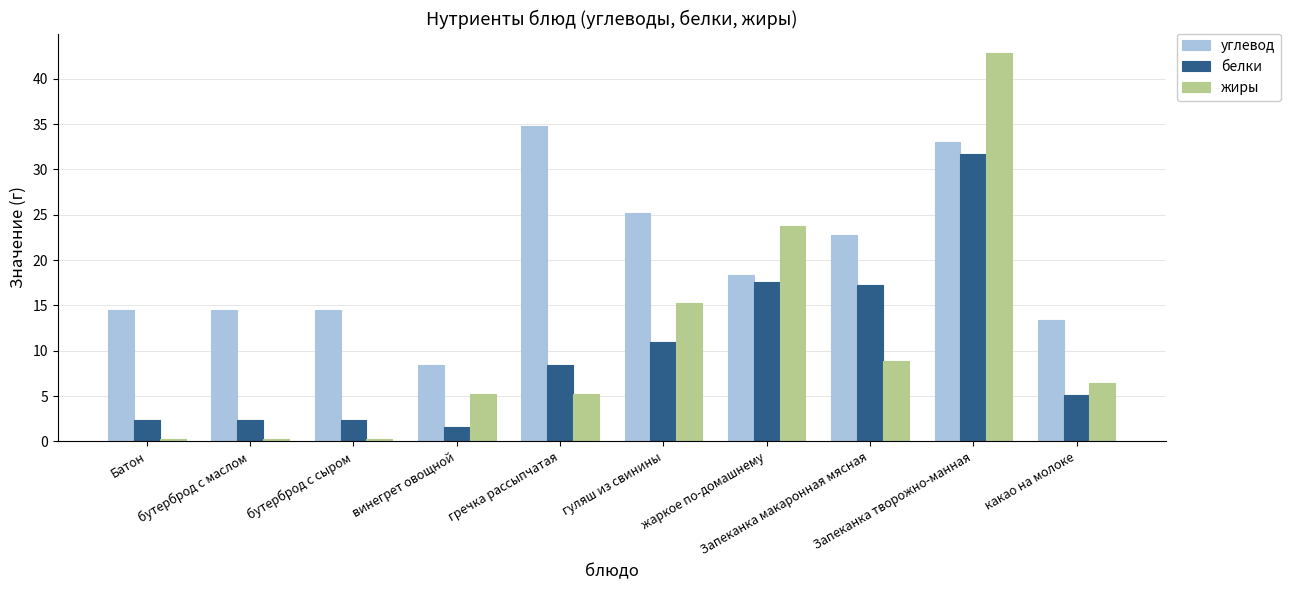

Is the value of углевод at Запеканка макаронная мясная greater than the value of жиры at Запеканка творожно-манная?

No